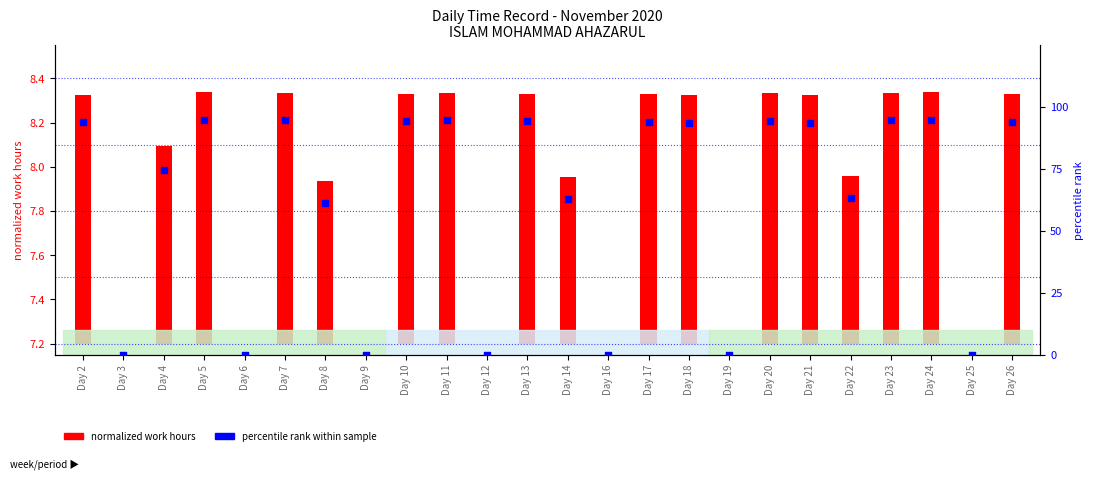

Which series reaches the maximum Y coordinate?

percentile rank within sample